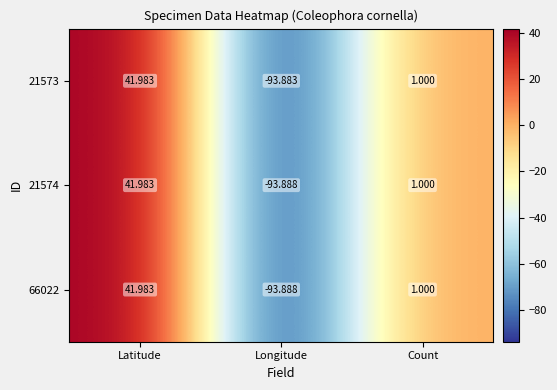

Rank the categories by 21573 value from lowest to highest.

Longitude, Count, Latitude